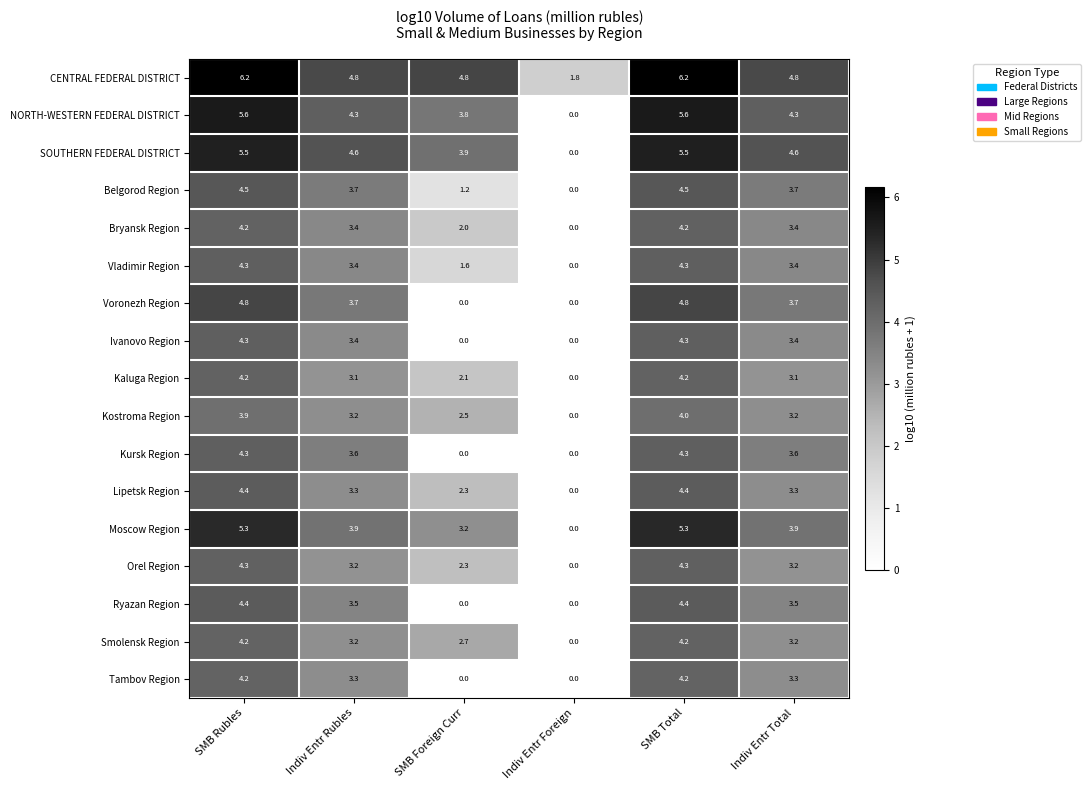

How many positive values does the NORTH-WESTERN FEDERAL DISTRICT series have?

5